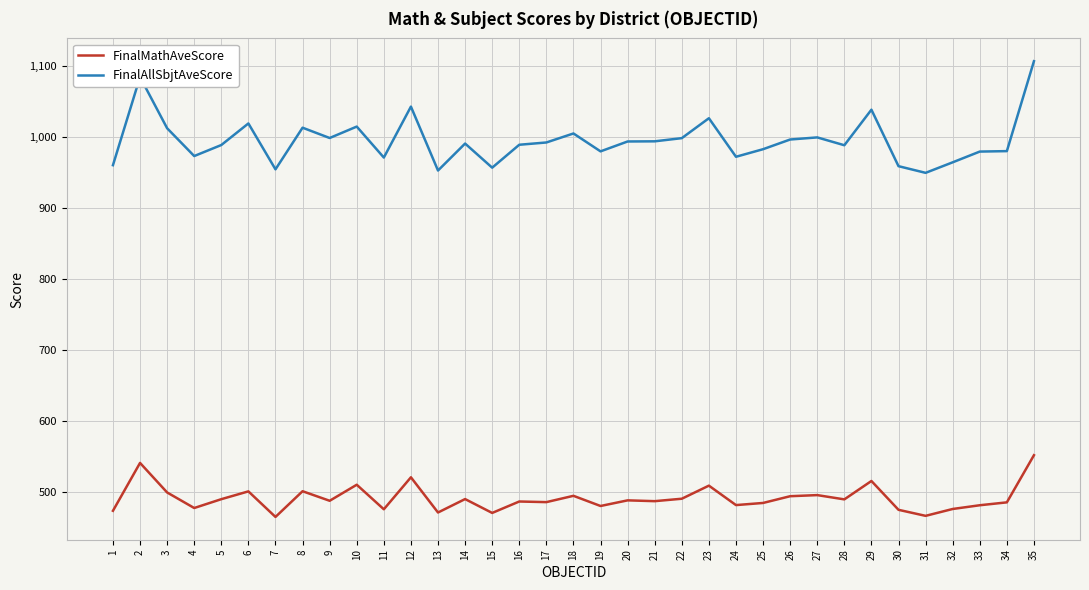

At which label is FinalAllSbjtAveScore closest to 1028?

23